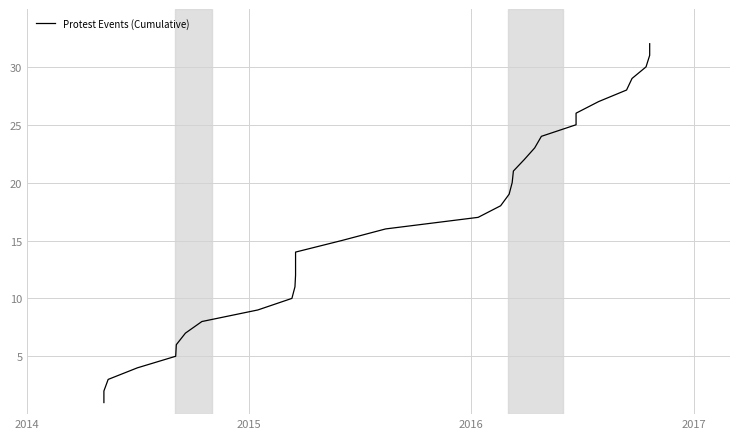

What is the difference between the second highest and minimum values?

30